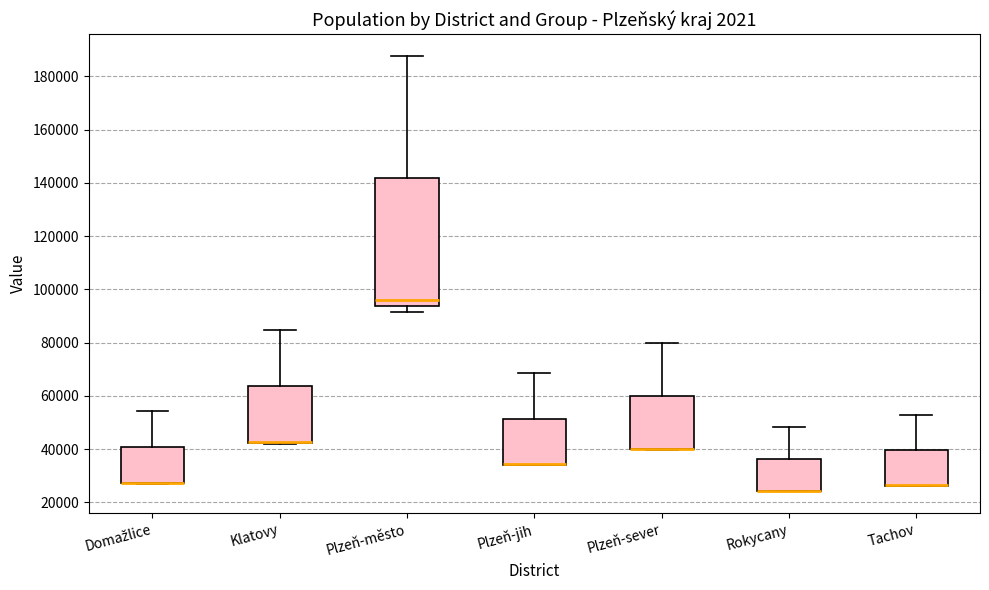

Comparing the boxes themselves (not the whiskers), which one is the tallest?

Plzeň-město